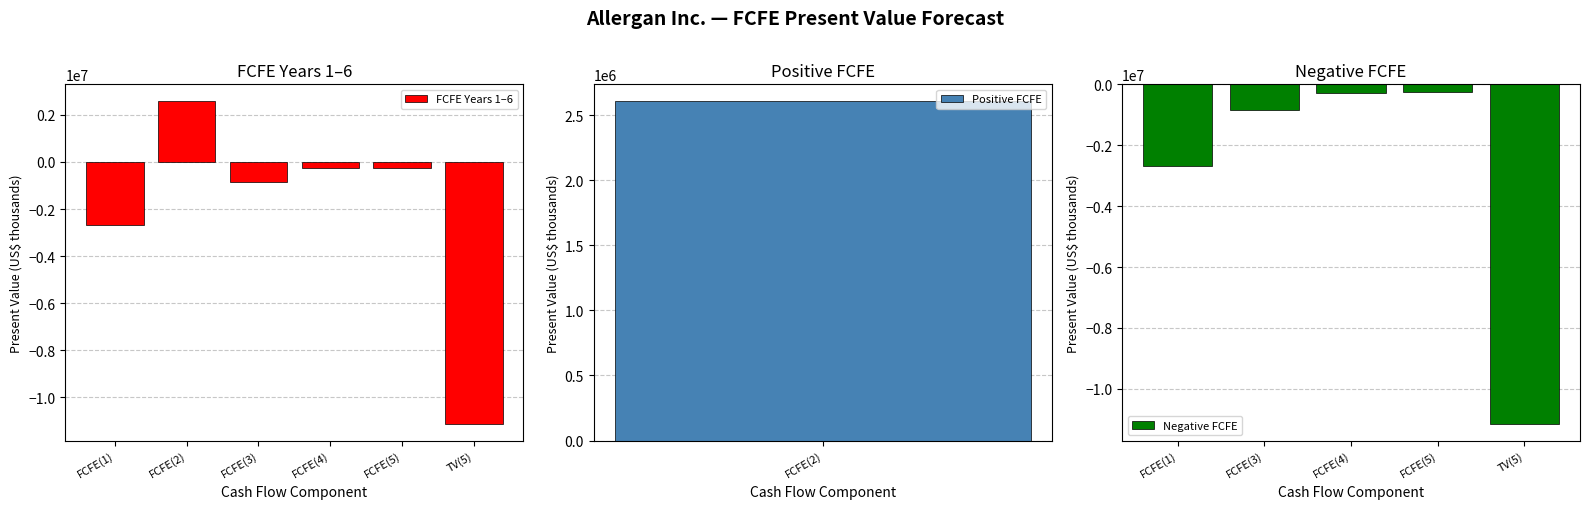

What is the change in value from FCFE(3) to FCFE(5)?

+567091